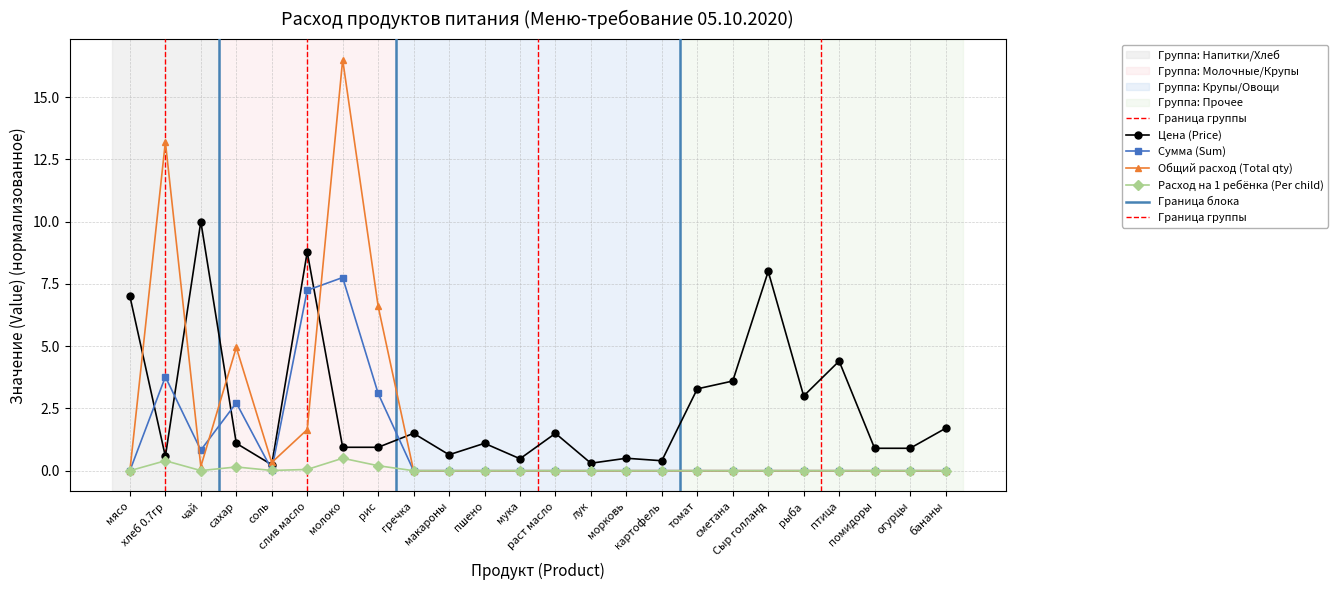

Does the chart have visible grid lines?

Yes